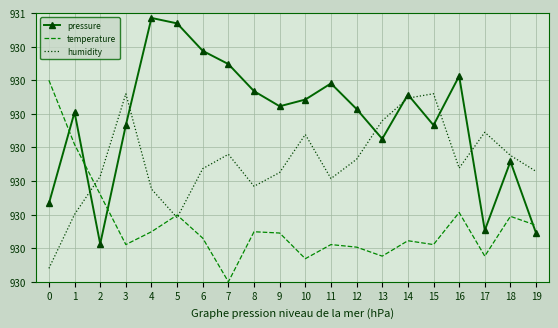

What are all the series names shown in the legend?

pressure, temperature, humidity